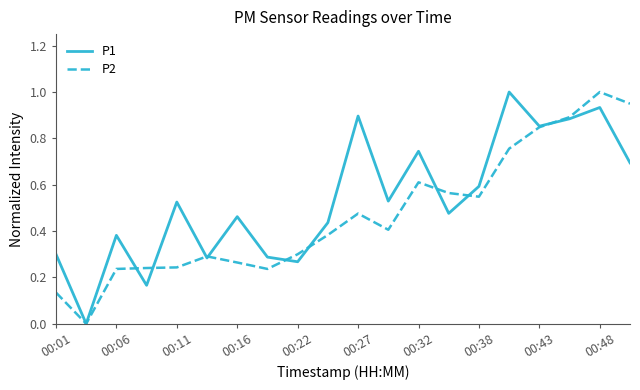

Does the chart display data point markers on the line(s)?

No